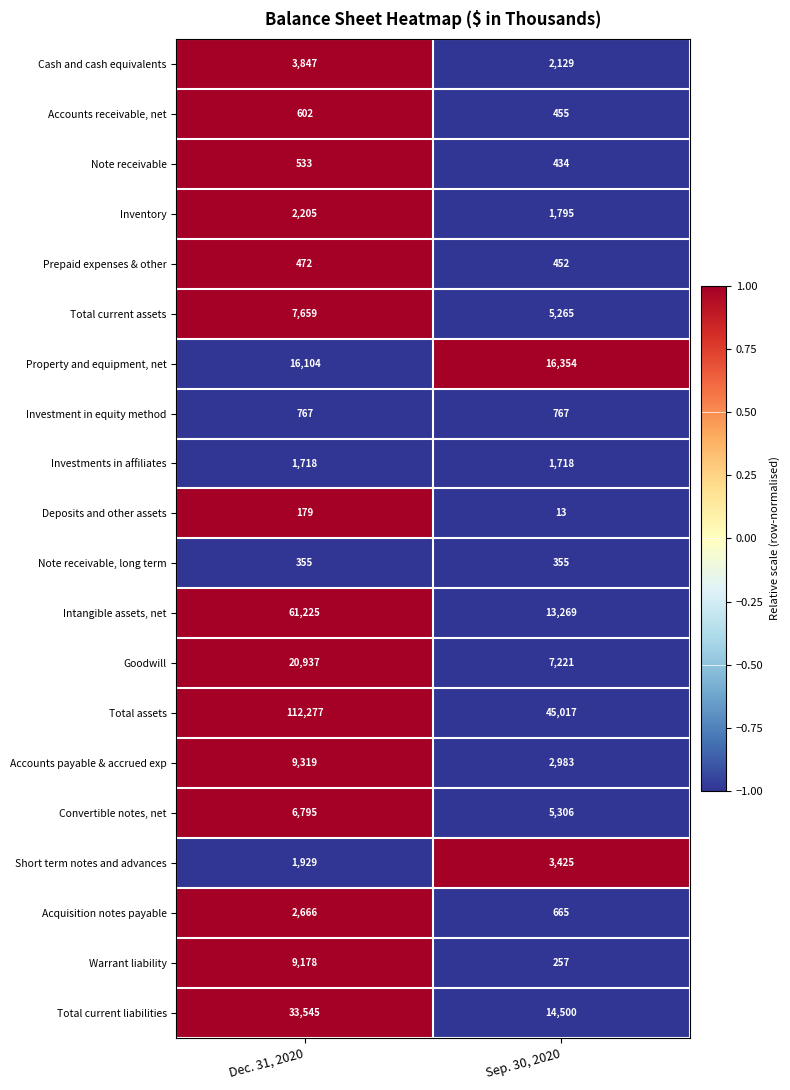

Which category has the lowest value across all series?

Sep. 30, 2020